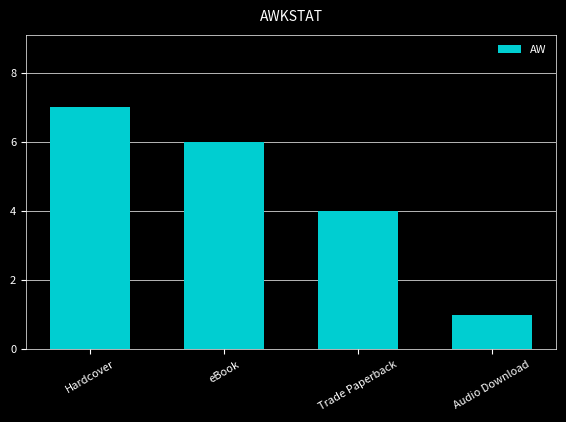

Between eBook and Trade Paperback, which is larger?

eBook